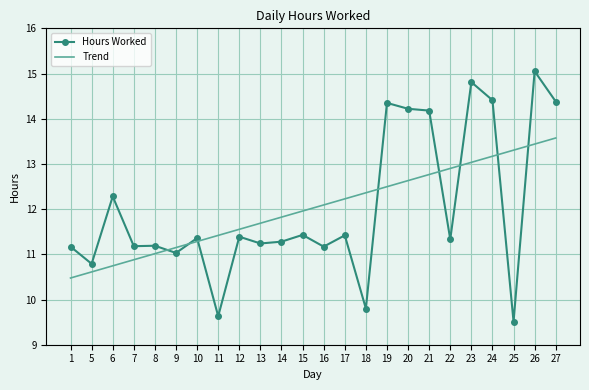

Where is the first local maximum for Hours Worked?

6